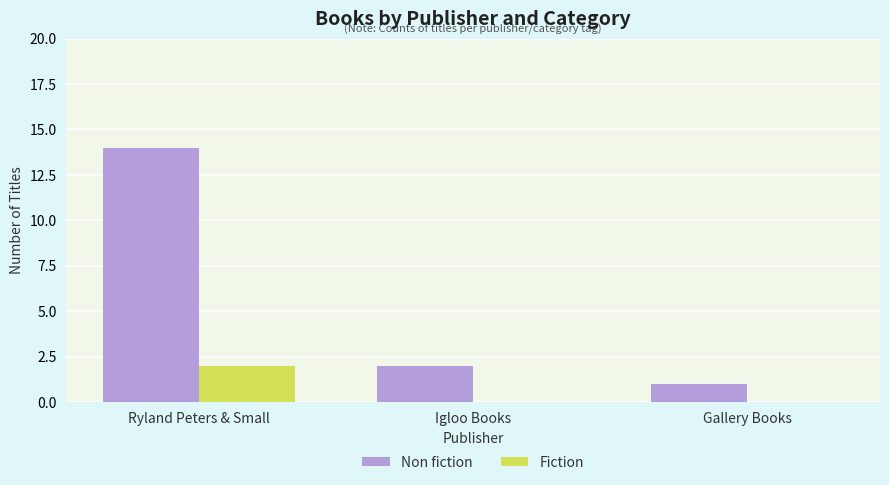

Are the bars grouped side by side (vs. stacked)?

Yes